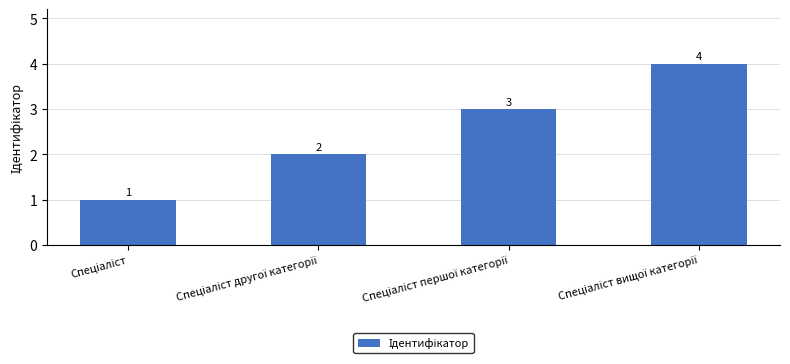

What is the difference between the maximum and minimum values?

3